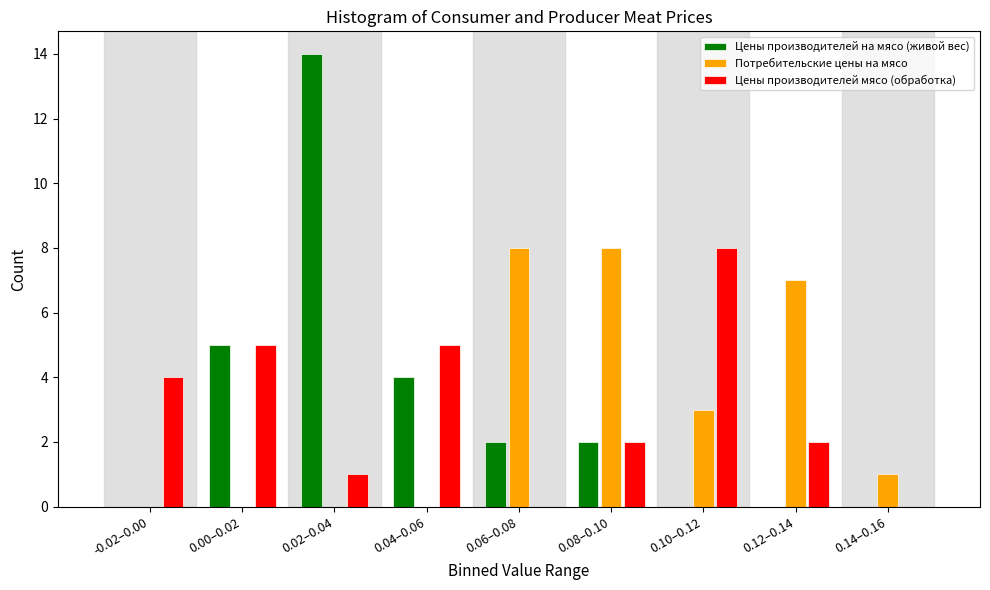

The value of Цены производителей на мясо (живой вес) at 0.12–0.14 is -6. True or false?

False